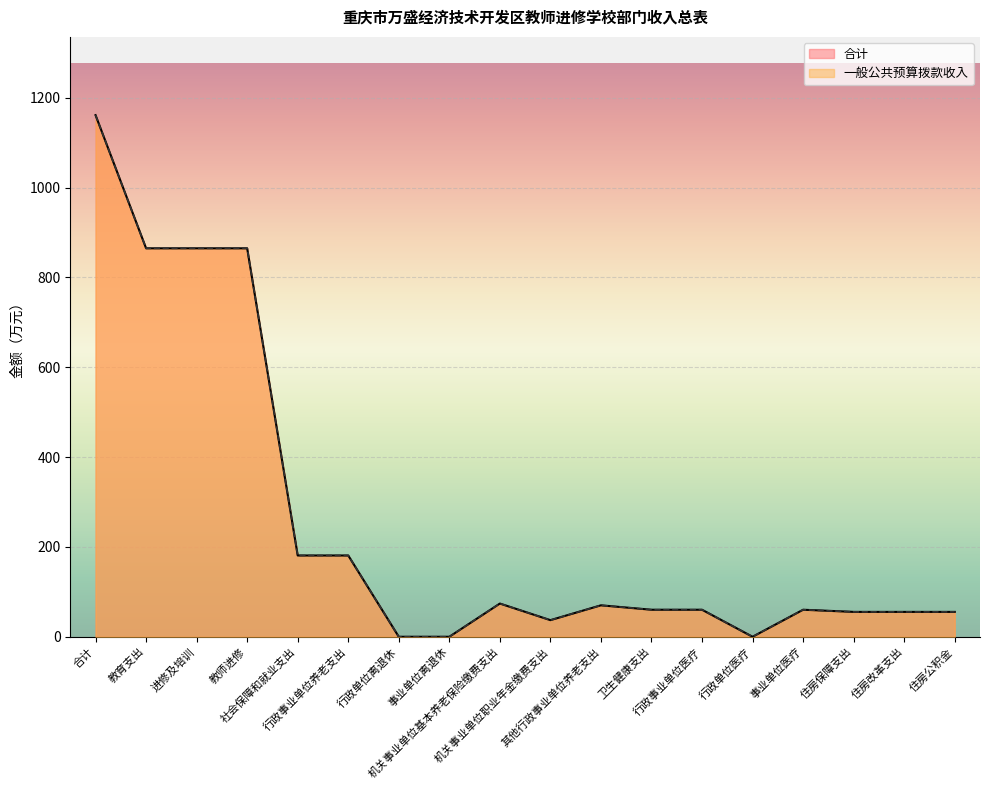

True or false: 合计 has a value of 101.6 at 事业单位医疗.

False